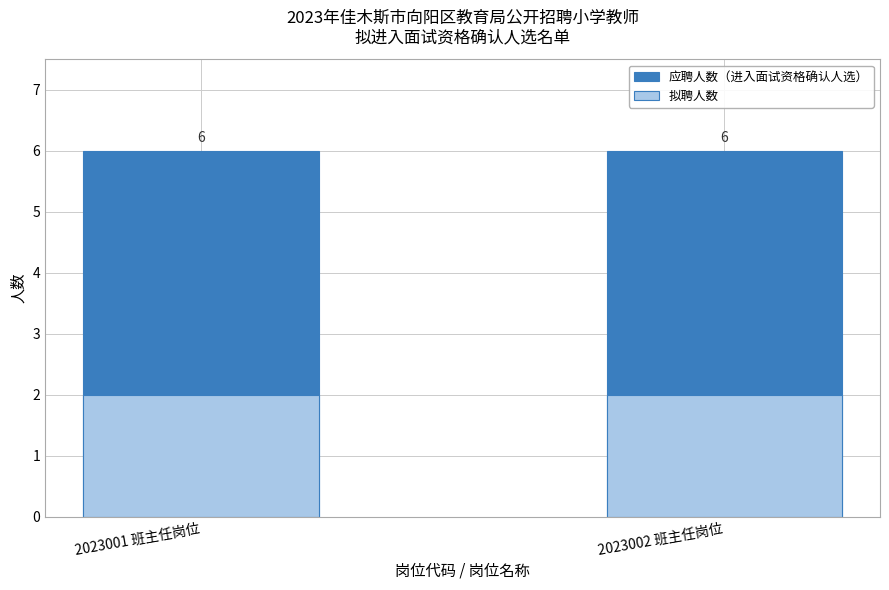

The 应聘人数（进入面试资格确认人选） series shows 6 at 2023002 班主任岗位. True or false?

True